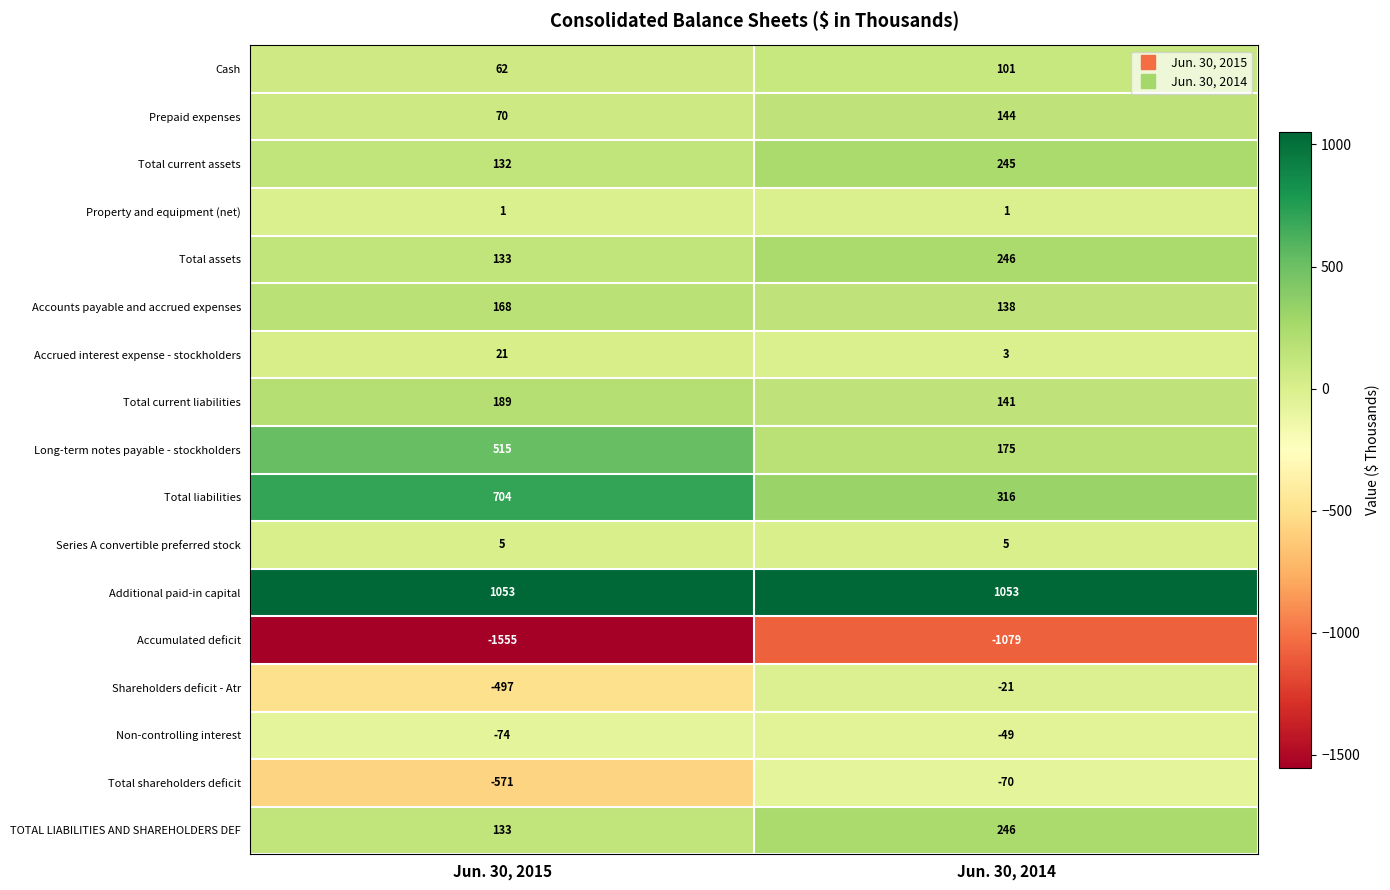

Is the value of Prepaid expenses at Jun. 30, 2015 greater than the value of Total shareholders deficit at Jun. 30, 2015?

Yes